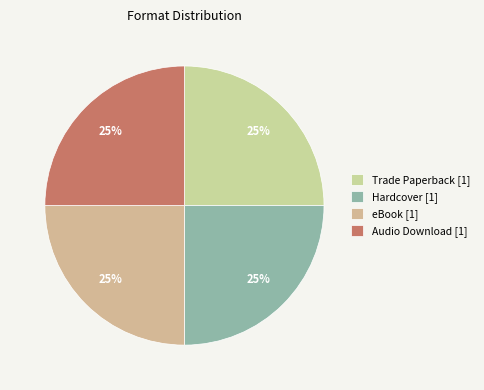

Count the number of slices in the pie.

4